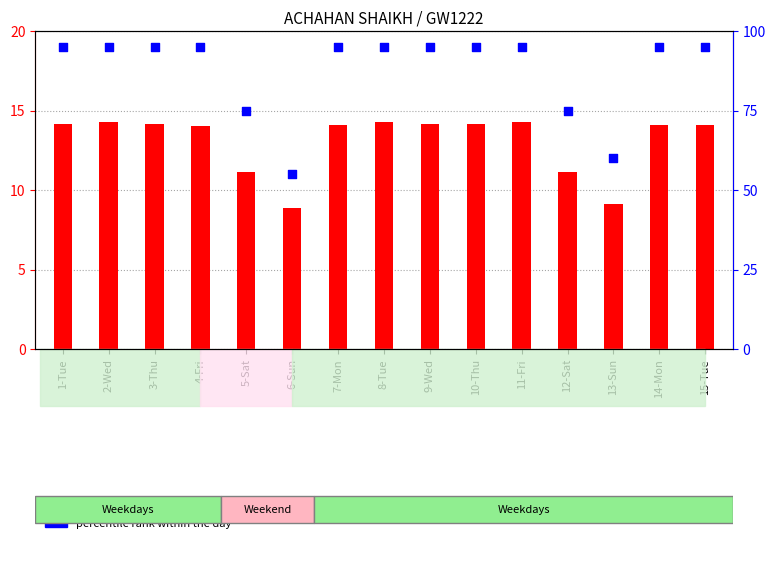

At how many categories does at least one series exceed 42?

15